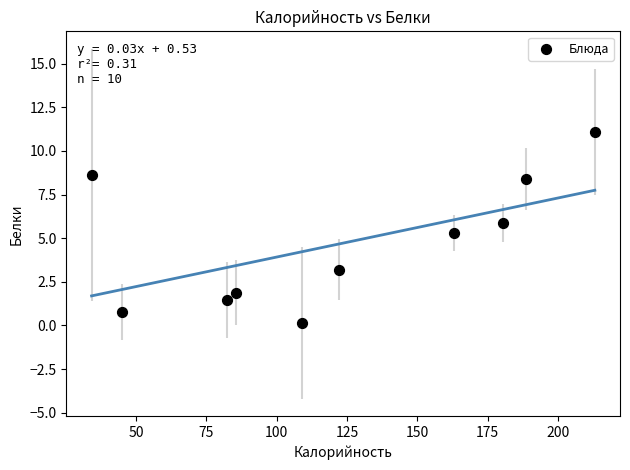

What is the range of Y values (max minus min)?

10.9